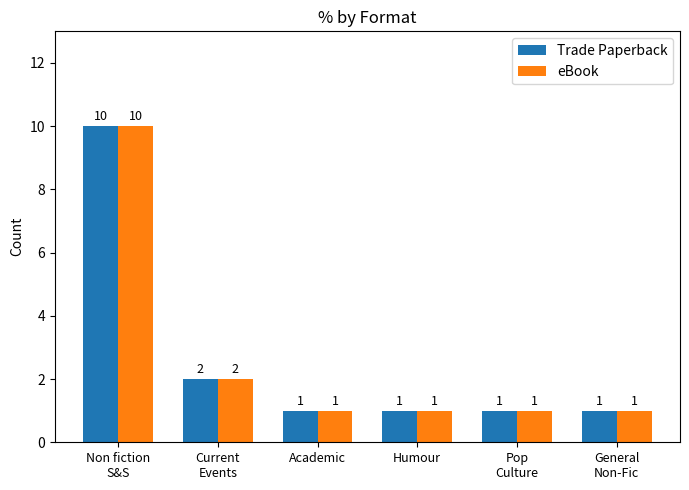

How many bars are there in total?

12